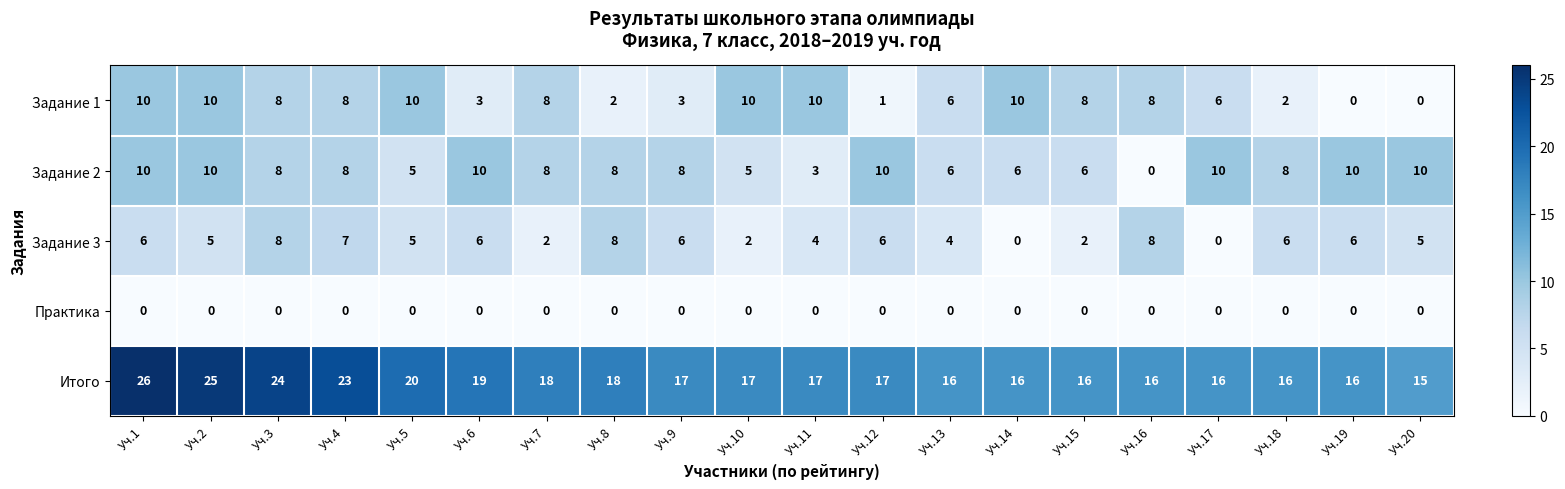

What is the difference between the maximum and minimum values in the Задание 1 series?

10